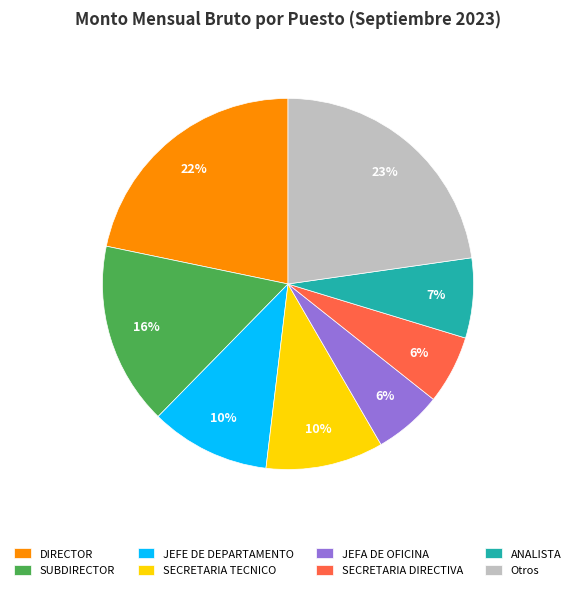

Is there a majority slice in this chart?

No